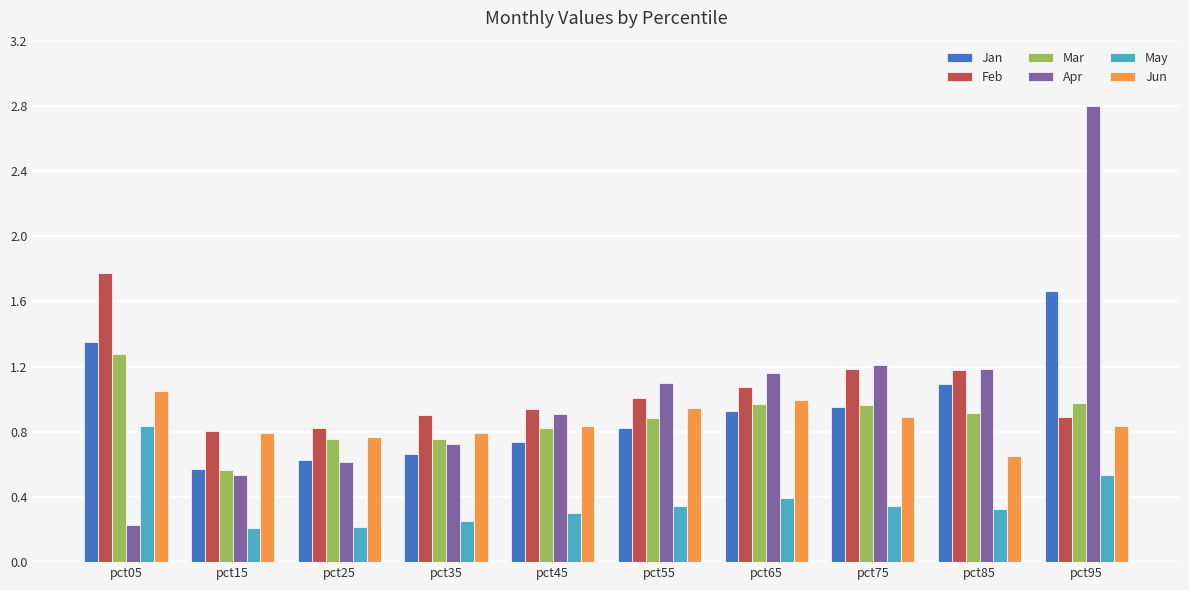

What are all the series names shown in the legend?

Jan, Feb, Mar, Apr, May, Jun